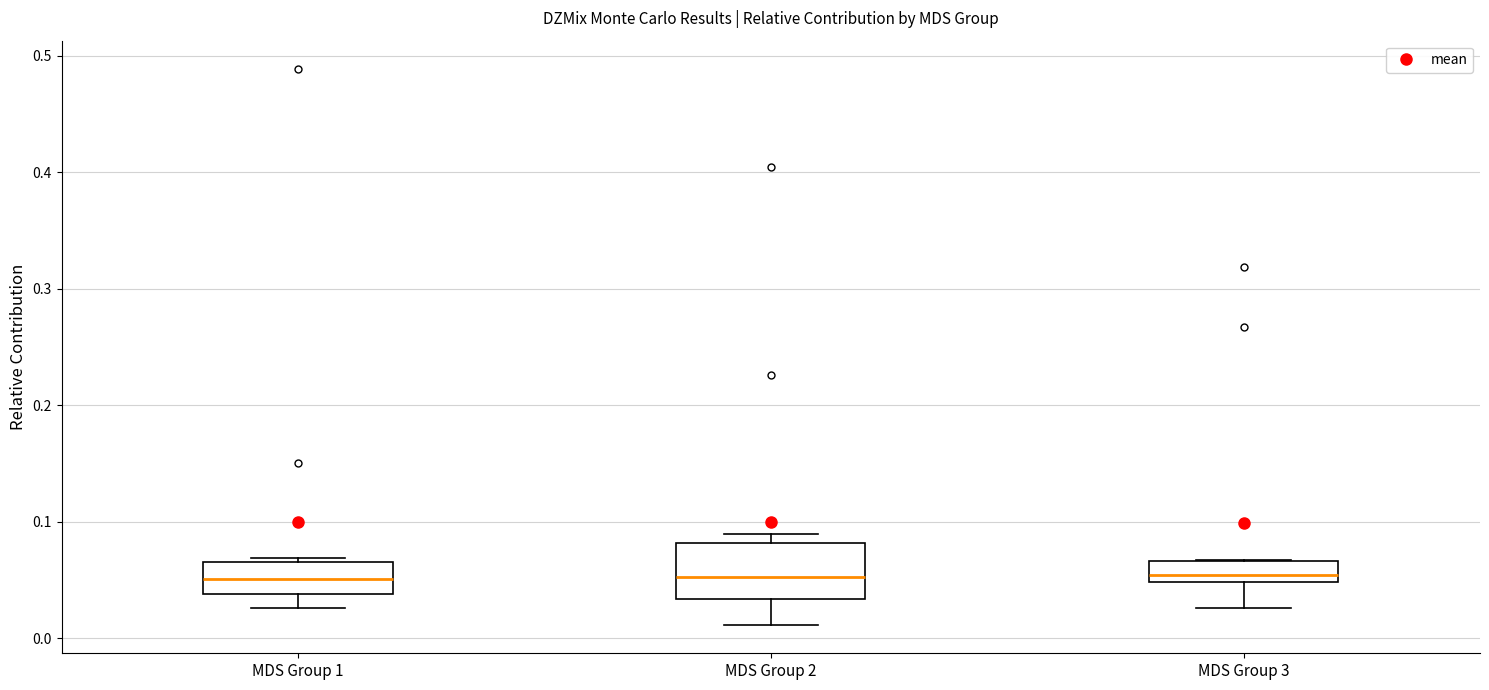

Reading left to right, transcribe this box plot: for each box, give where its median line is, the range the box spans, and where its two whiskers end, as read against the y-axis. The values are not printed on the chart, so give them approximately, as read against the axis.

MDS Group 1: median 0.05, box 0.04 to 0.07, whiskers 0.03 to 0.07 (just above the box's upper edge)
MDS Group 2: median 0.05, box 0.03 to 0.08, whiskers 0.01 to 0.09
MDS Group 3: median 0.05 (just above the box's lower edge), box 0.05 to 0.07, whiskers 0.03 to 0.07